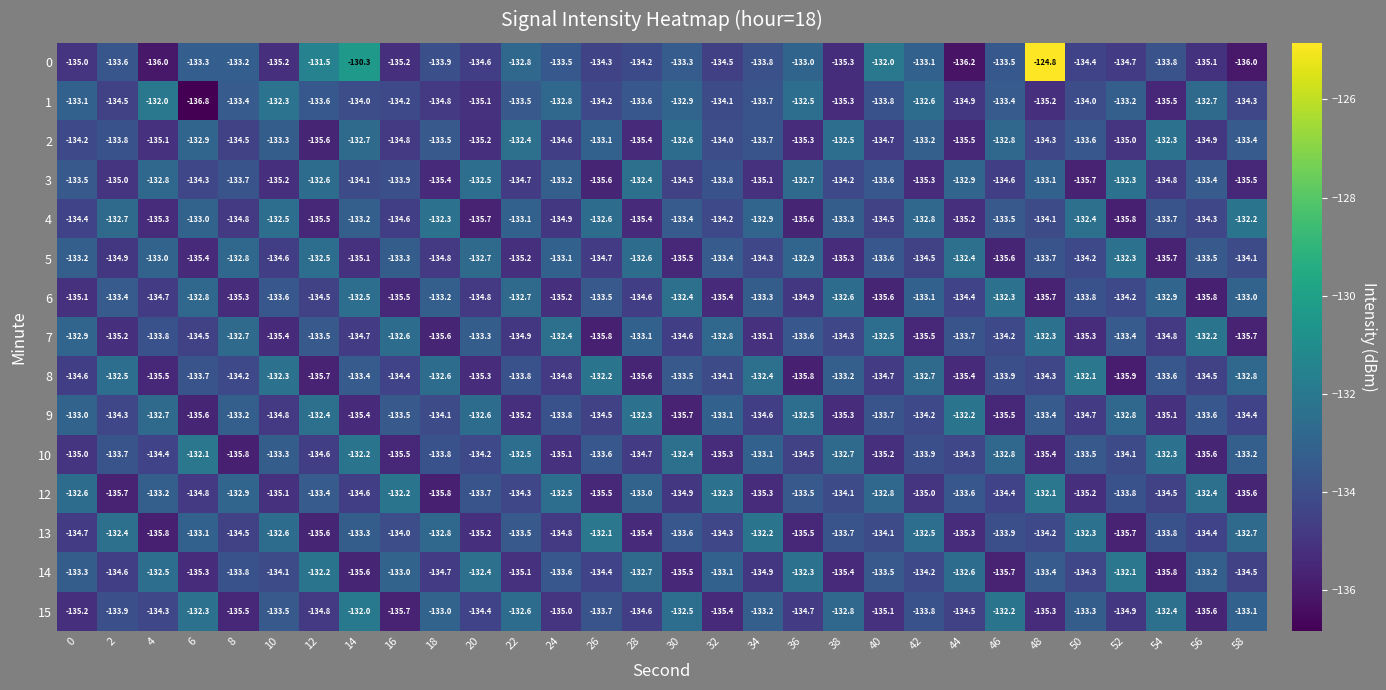

Which label corresponds to the smallest value in the chart?

6